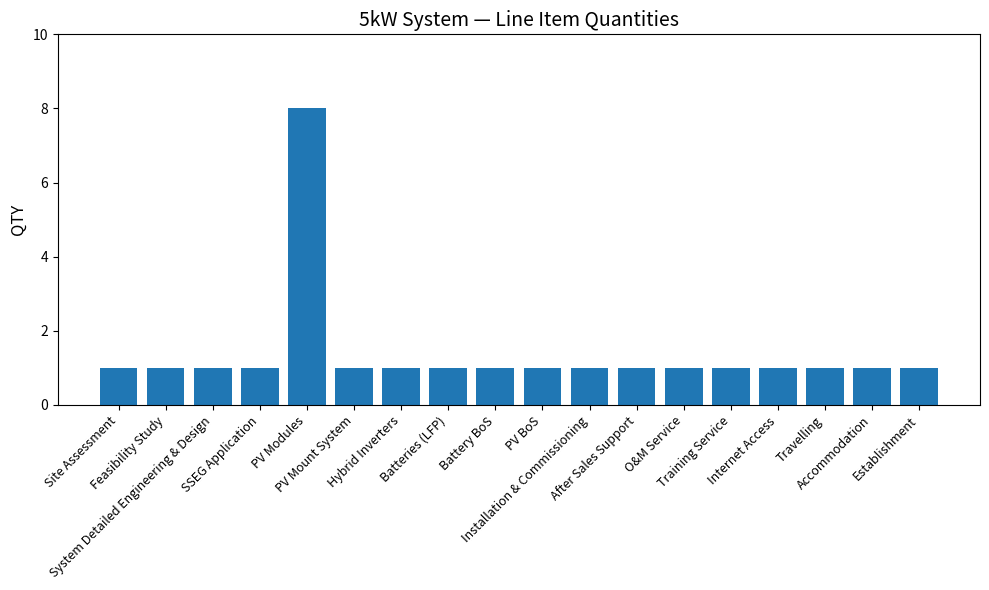

True or false: the data shows 2 at After Sales Support.

False